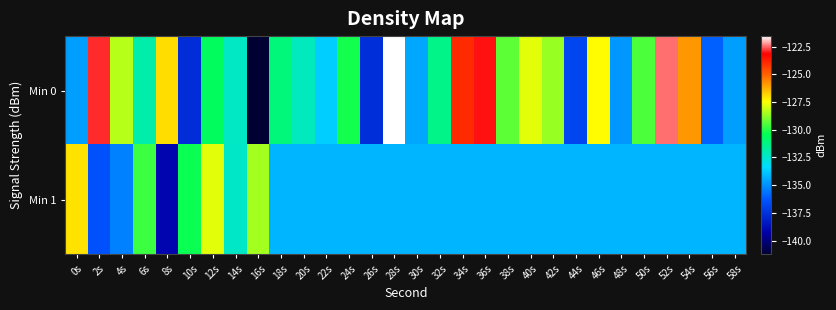

What is the total value across all series at 40s?

-262.0